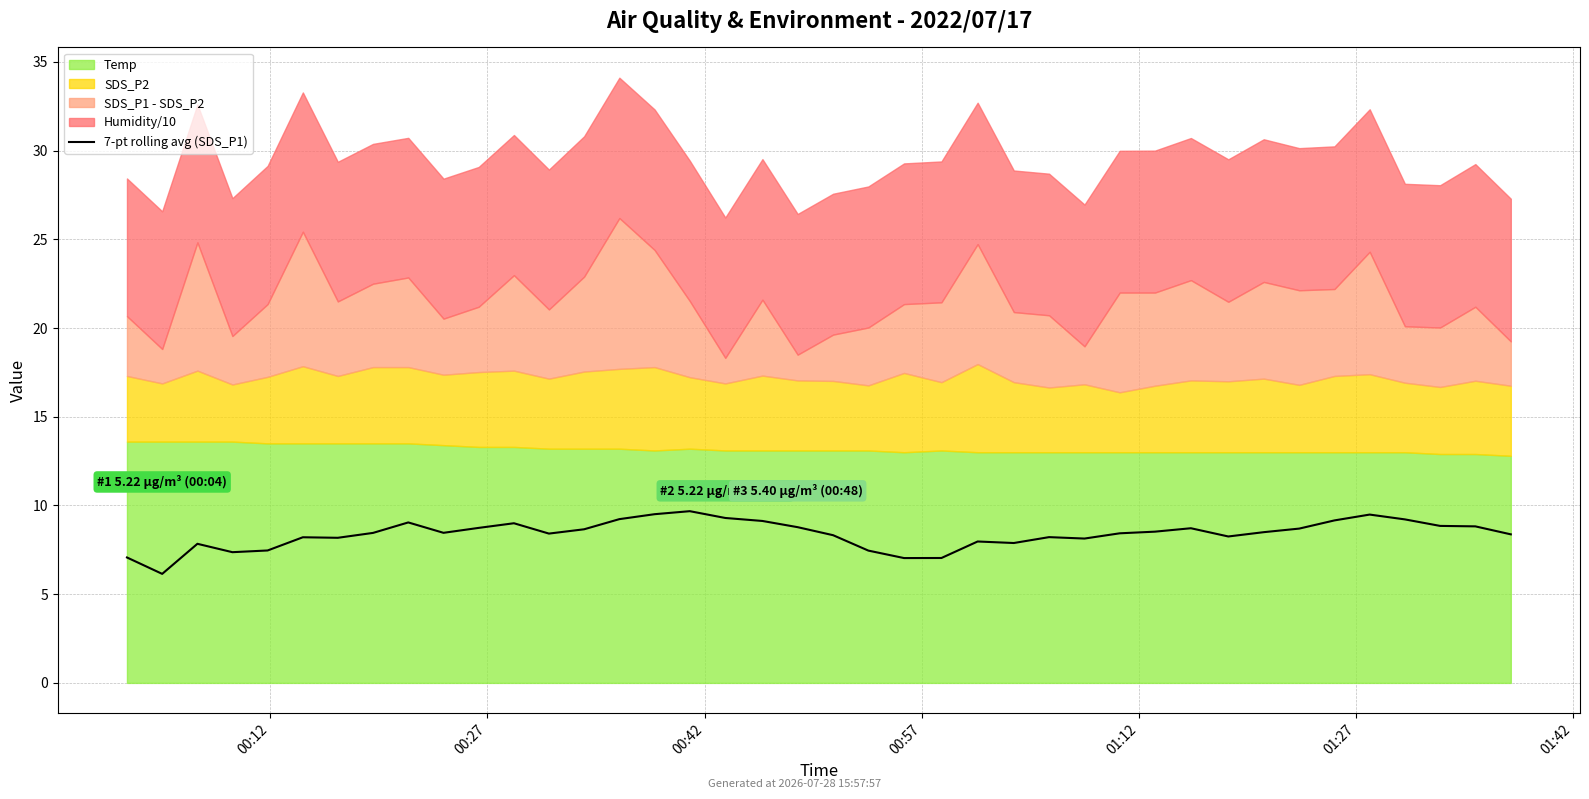

What is the value of the 10th point from the left?

8.5